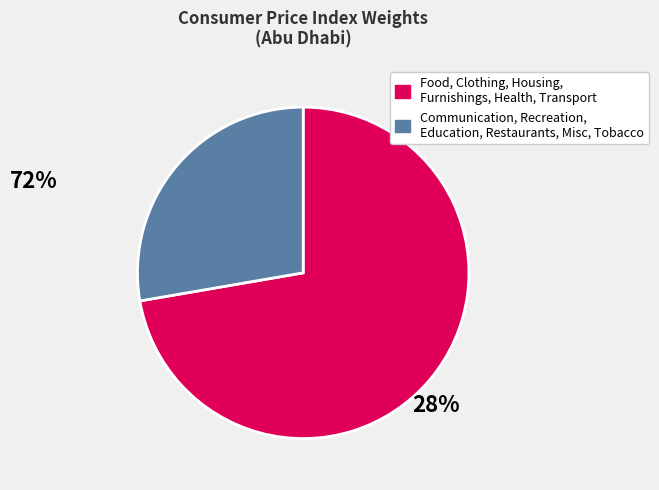

Is there a majority slice in this chart?

Yes